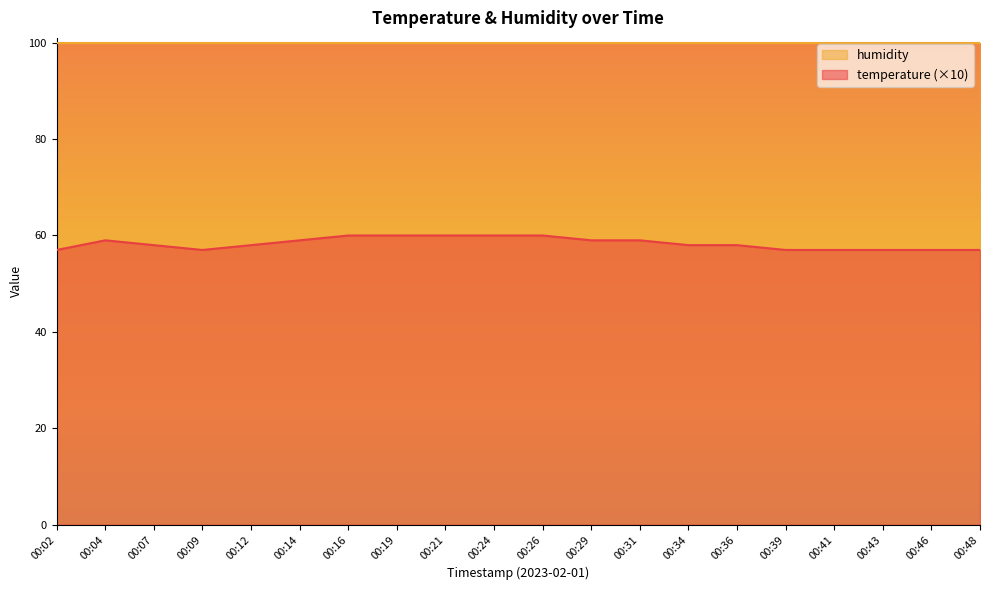

What is the average value?

58